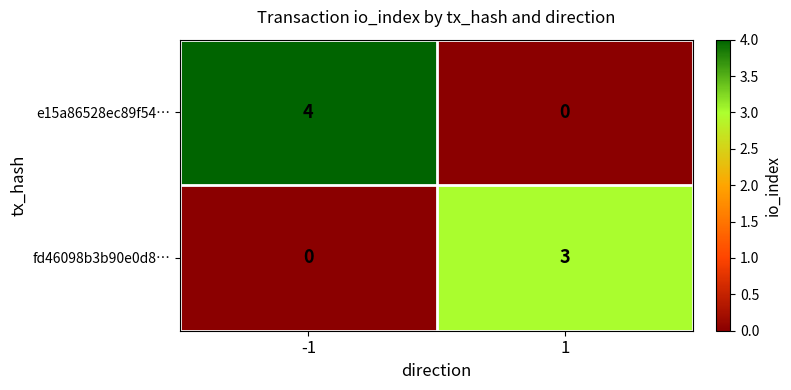

How many data points does each series have?

2